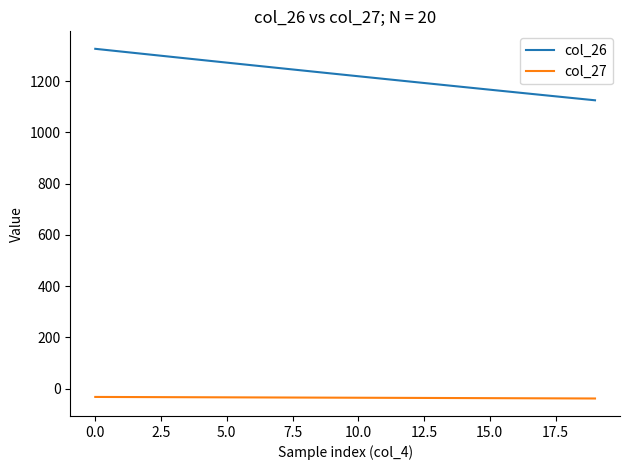

True or false: col_26 and col_27 intersect in this chart.

False